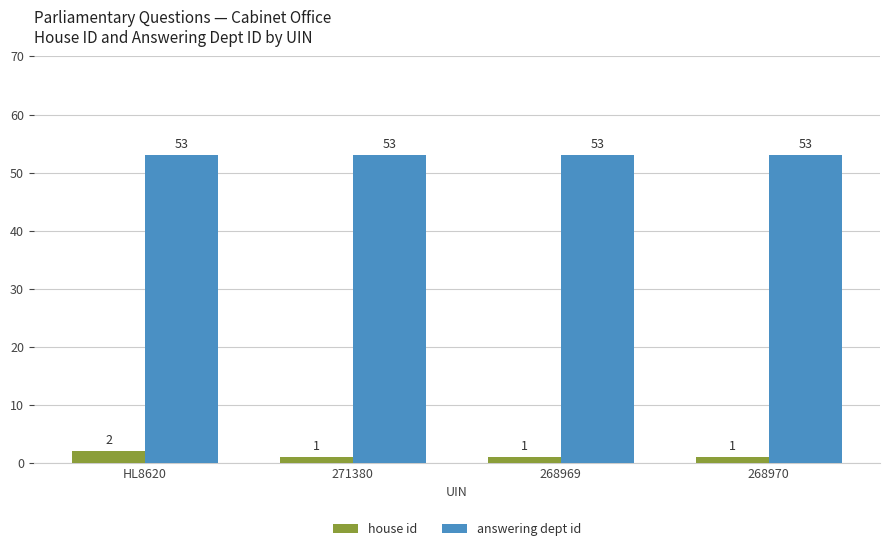

Reading left to right, extract all data points from this chart.

house id: HL8620=2	271380=1	268969=1	268970=1
answering dept id: HL8620=53	271380=53	268969=53	268970=53